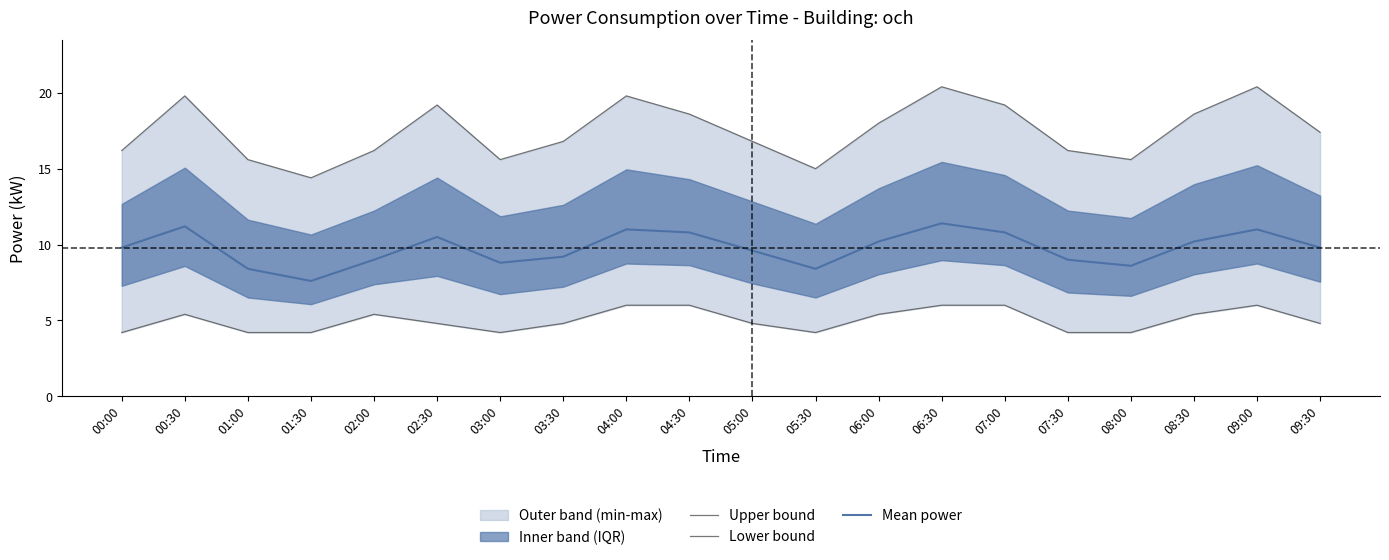

Does the chart have visible grid lines?

No